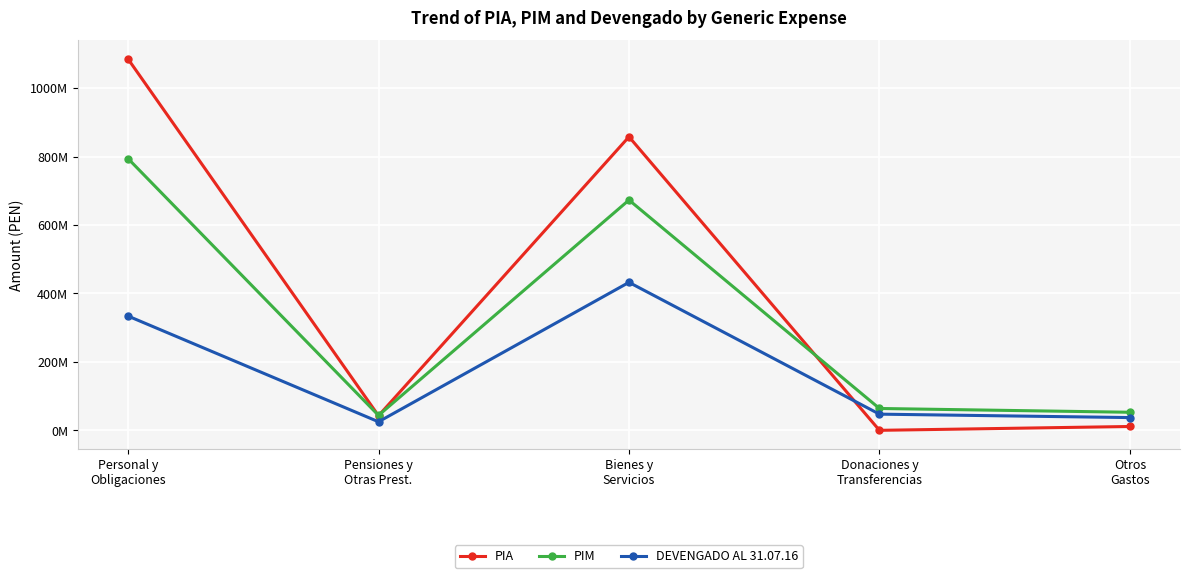

What is the label of the 1st point from the left?

Personal y
Obligaciones